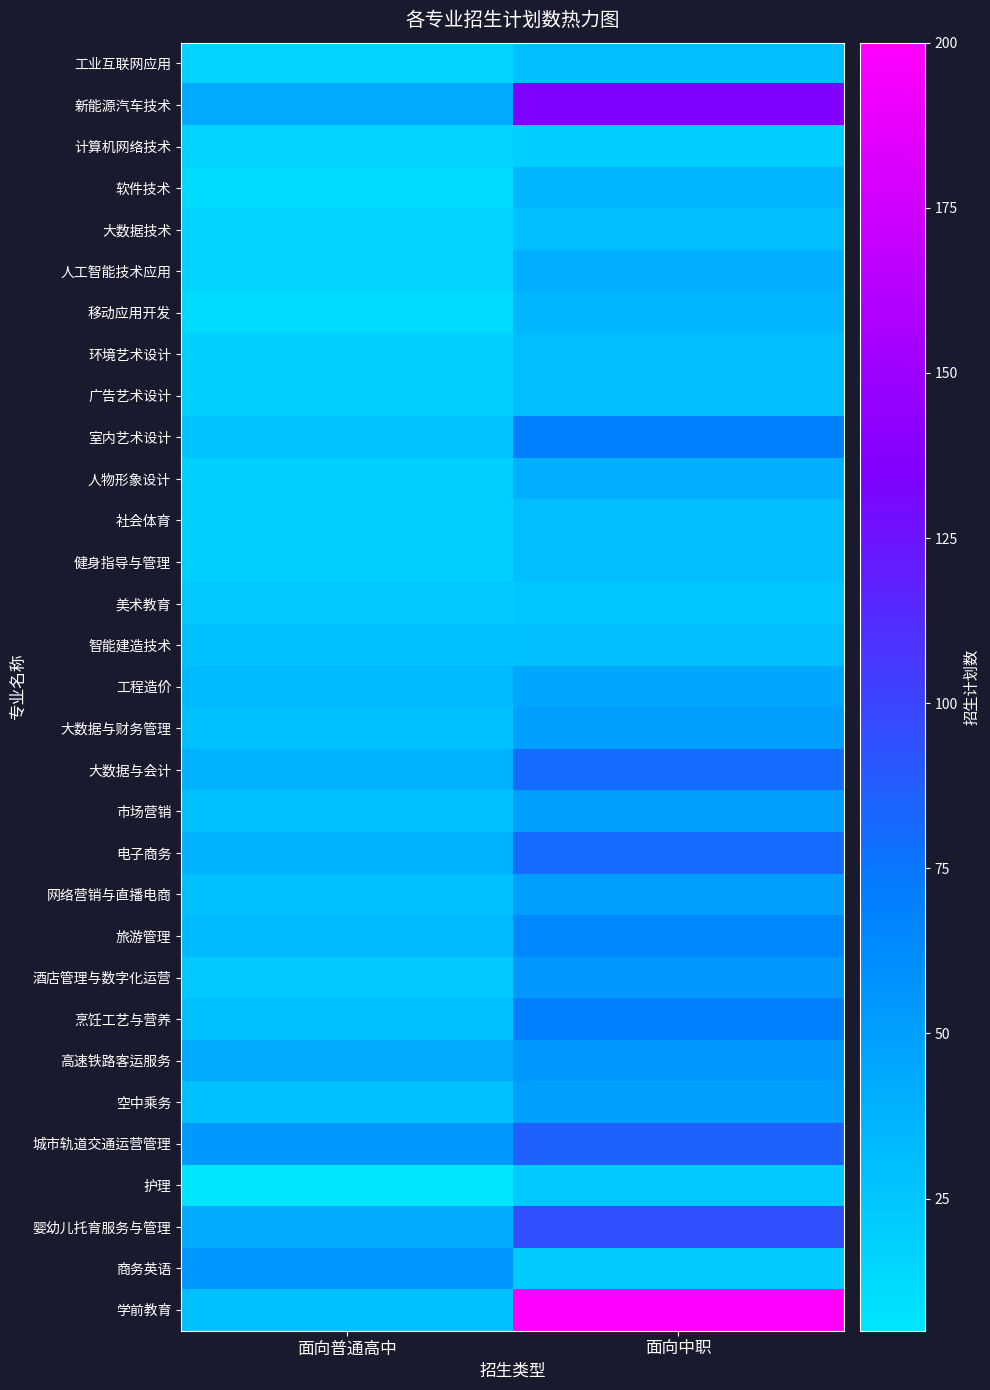

Which series has the largest total across all categories?

学前教育